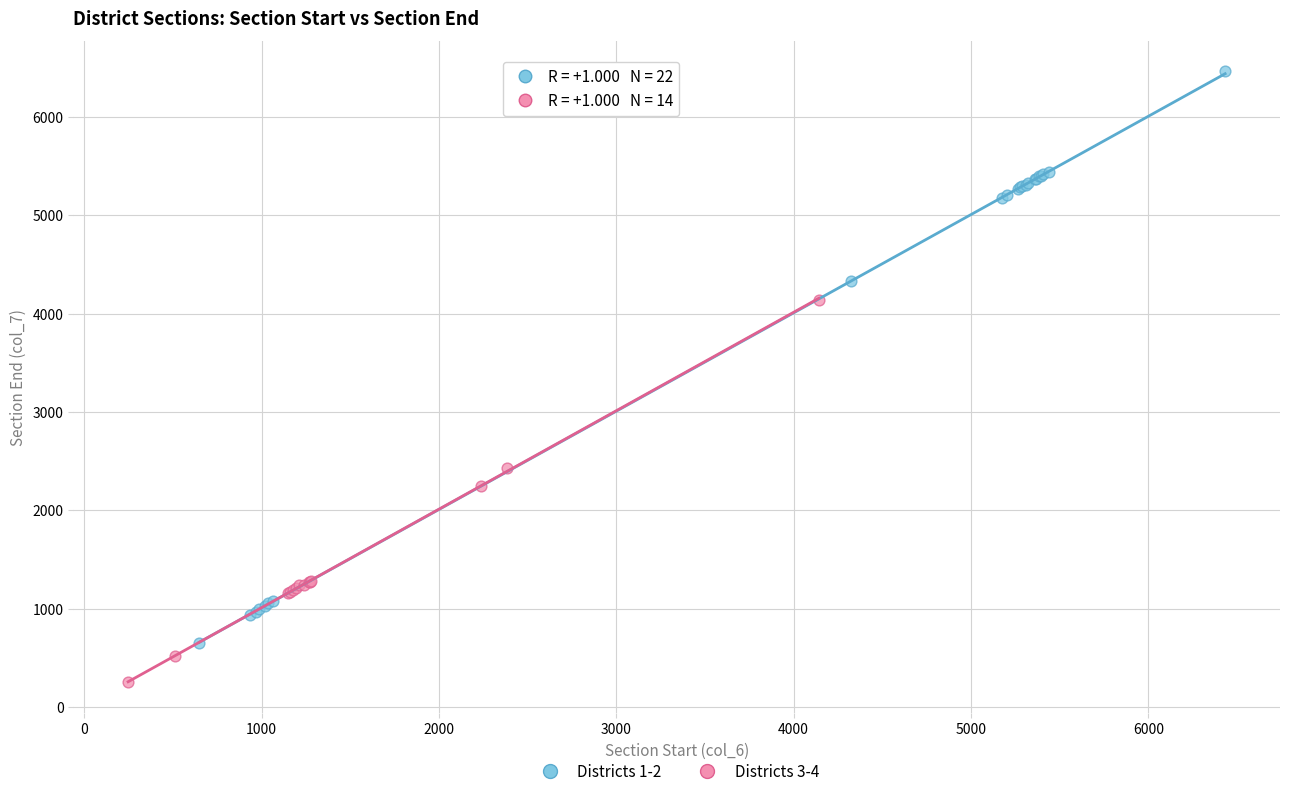

Which series reaches the maximum Y coordinate?

Districts 1-2